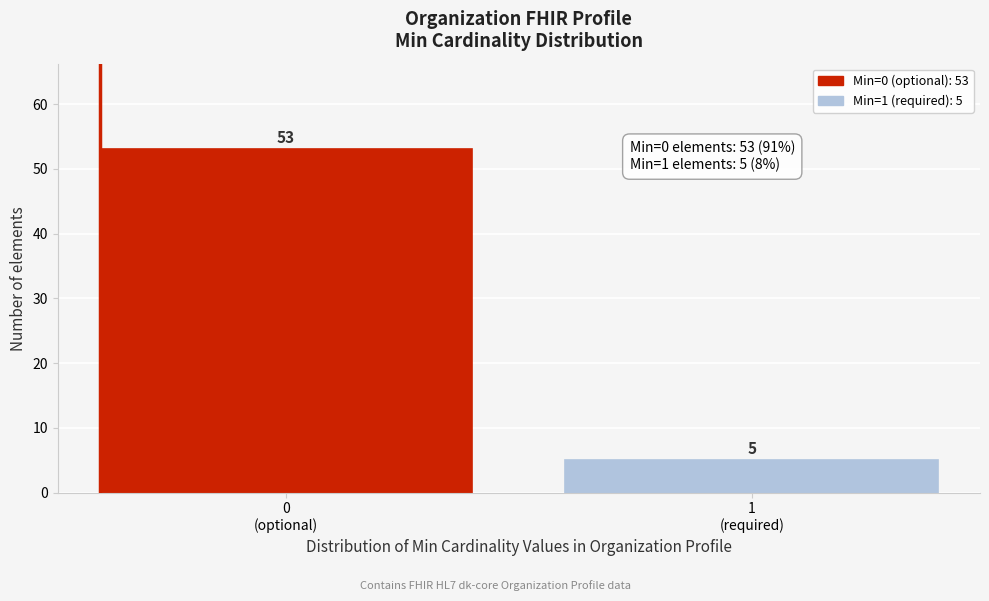

Reading left to right, transcribe all the data shown in this chart.

53	5